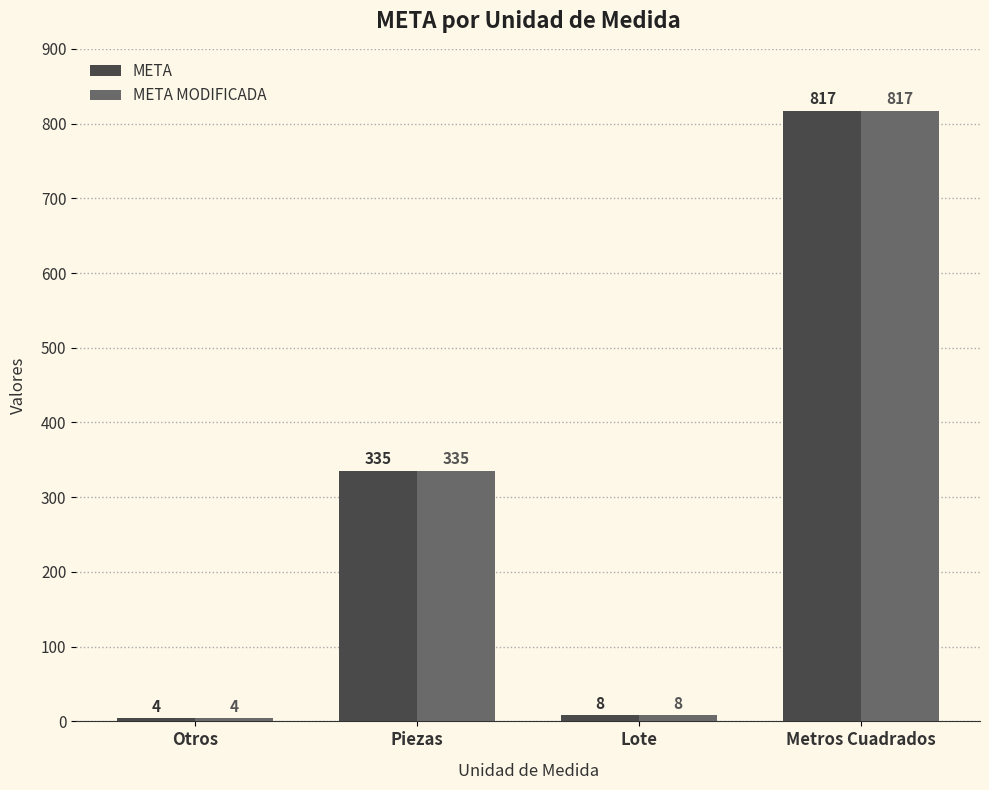

What is the lowest value of the META series?

4